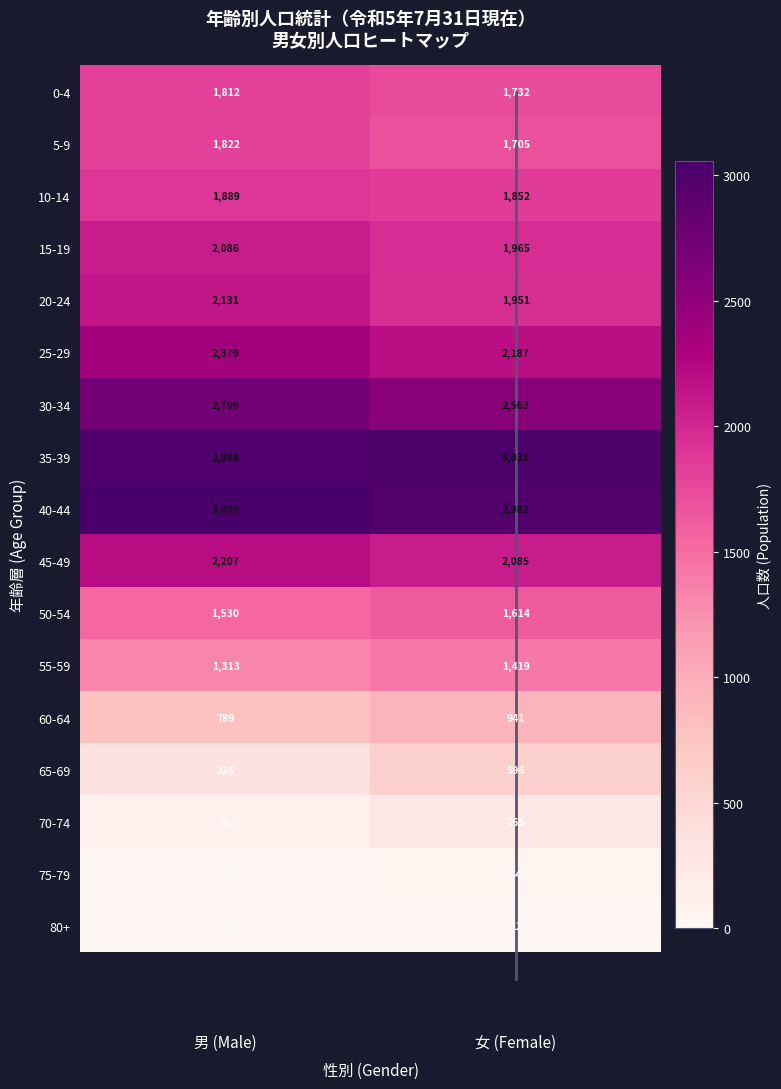

What is the approximate value of 60-64 at 男 (Male)?

789